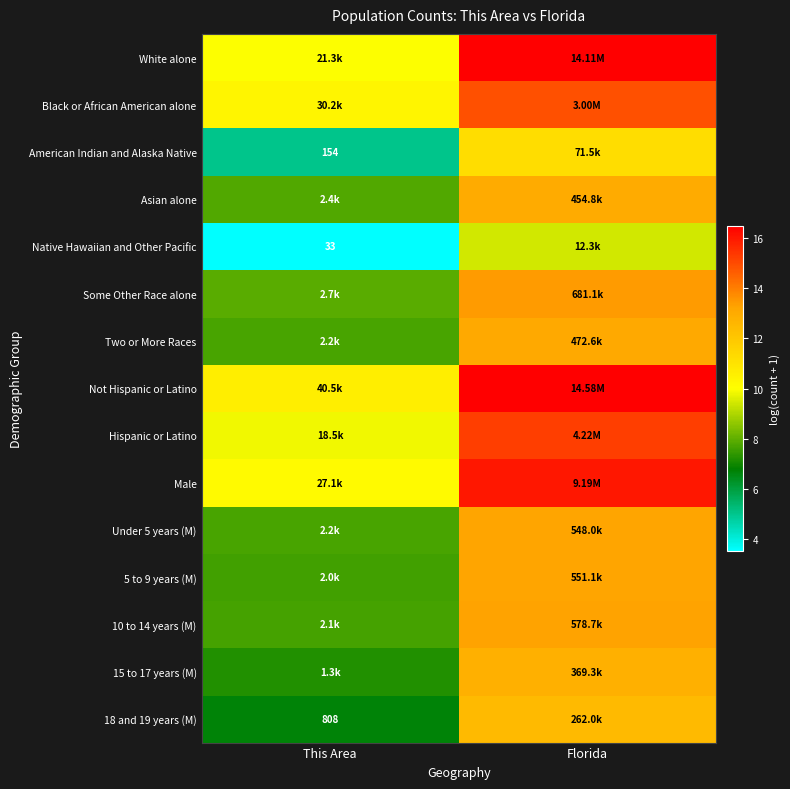

The value of 10 to 14 years (M) at Florida is 13.3. True or false?

True